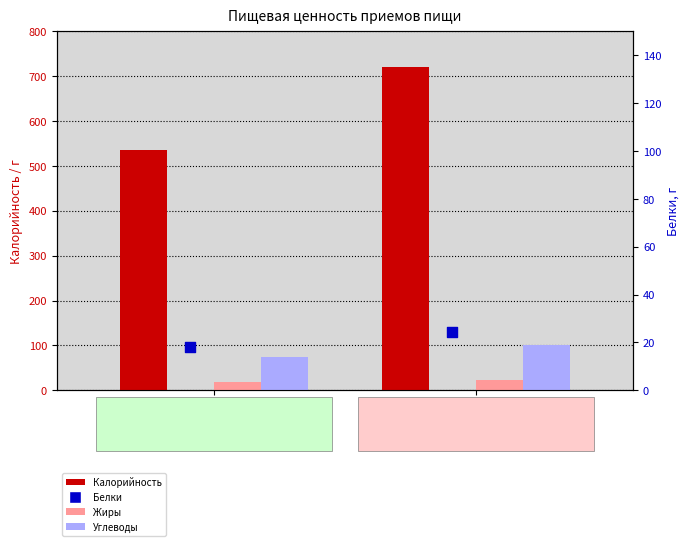

Which series has the largest total across all categories?

Калорийность